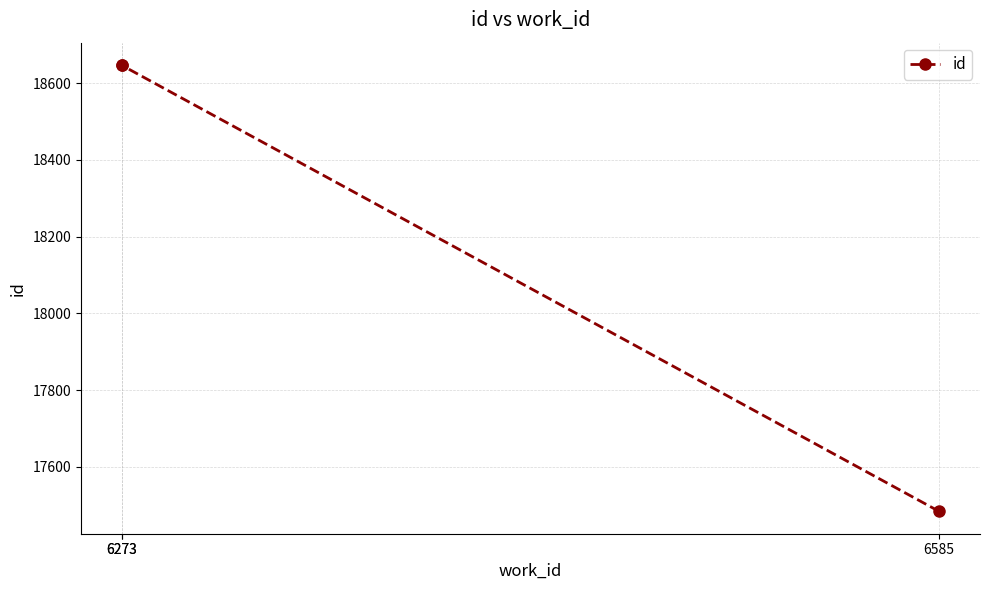

Is it true that the value at 6273 is 18646?

True